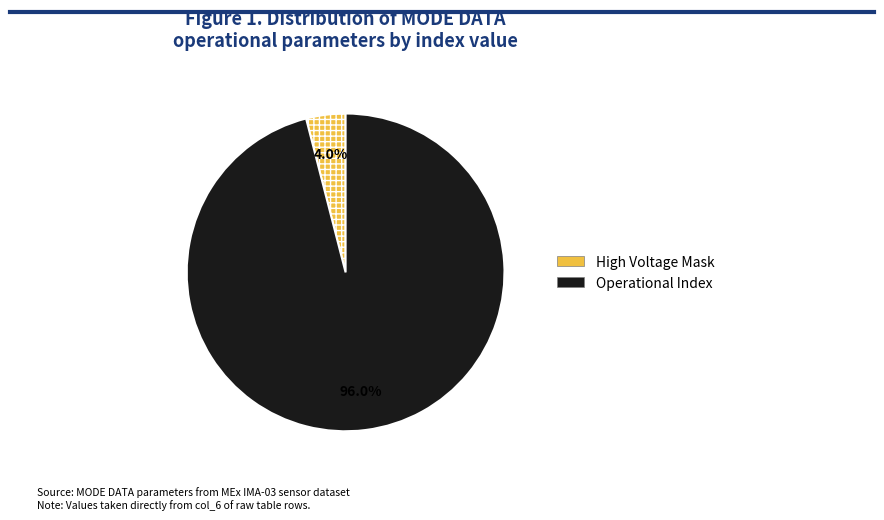

Is there any slice that represents more than half of the pie?

Yes